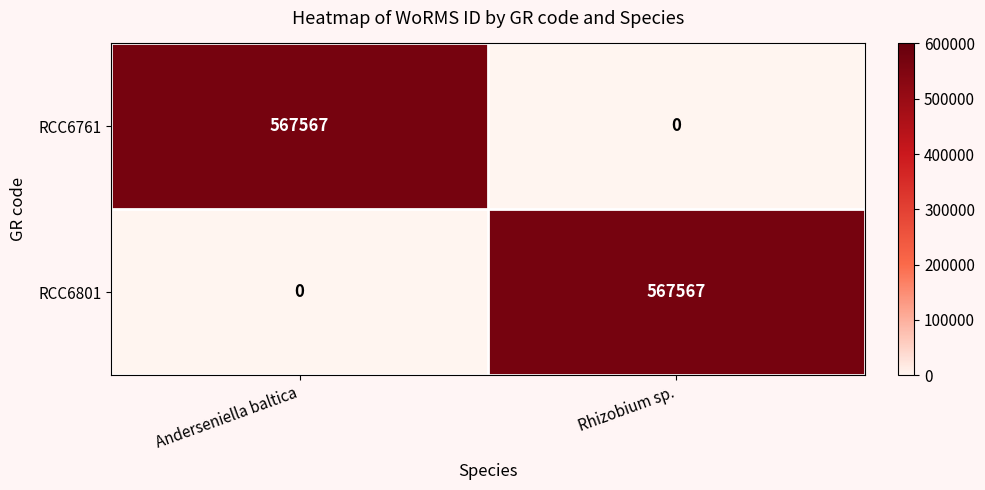

What is the maximum value shown in the chart?

567567